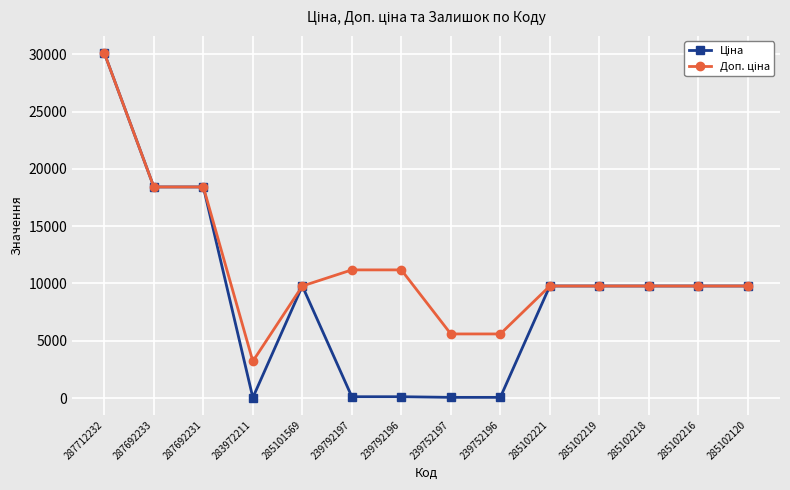

Which category has the highest value across all series?

287712232